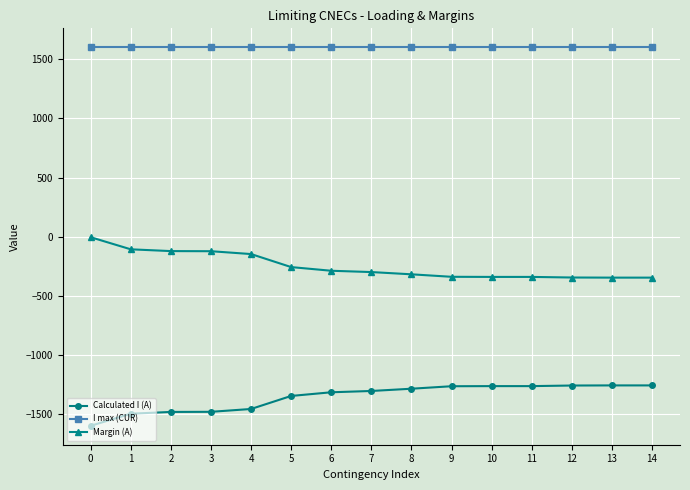

True or false: Calculated I (A) and Margin (A) intersect in this chart.

False